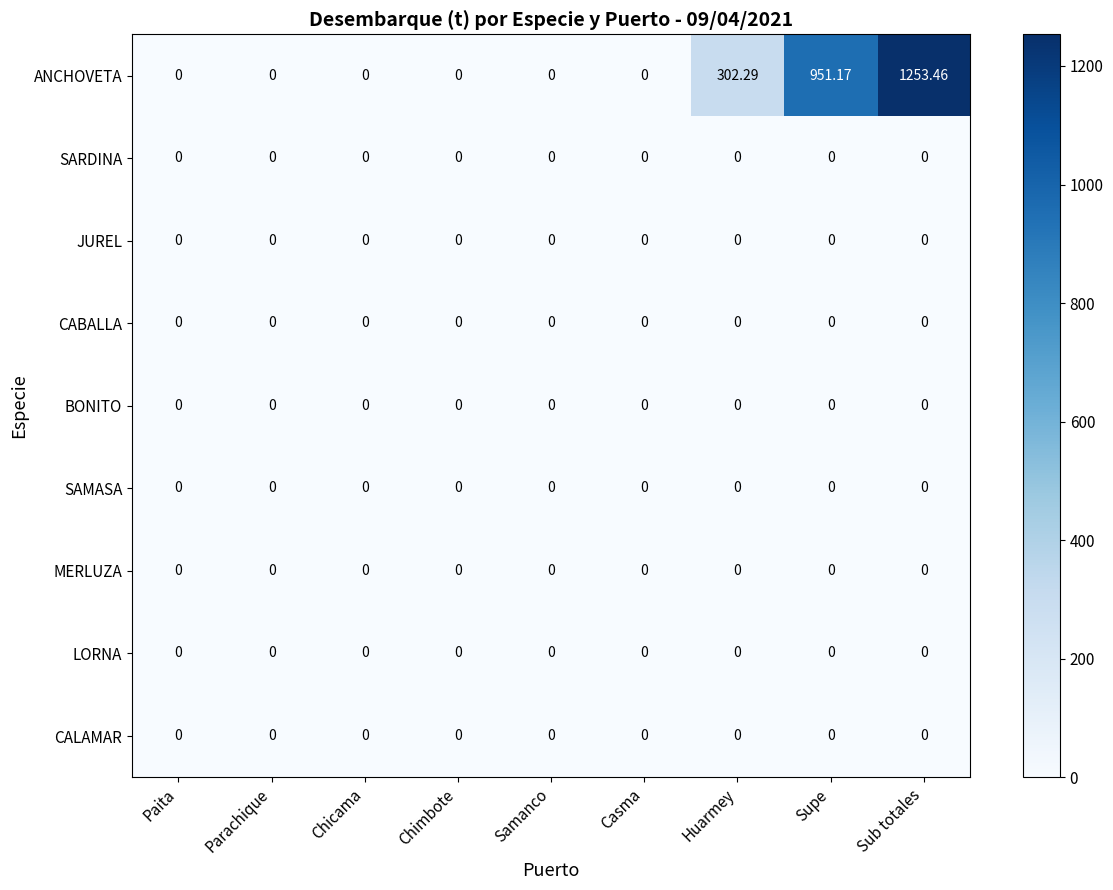

How many data points does each series have?

9